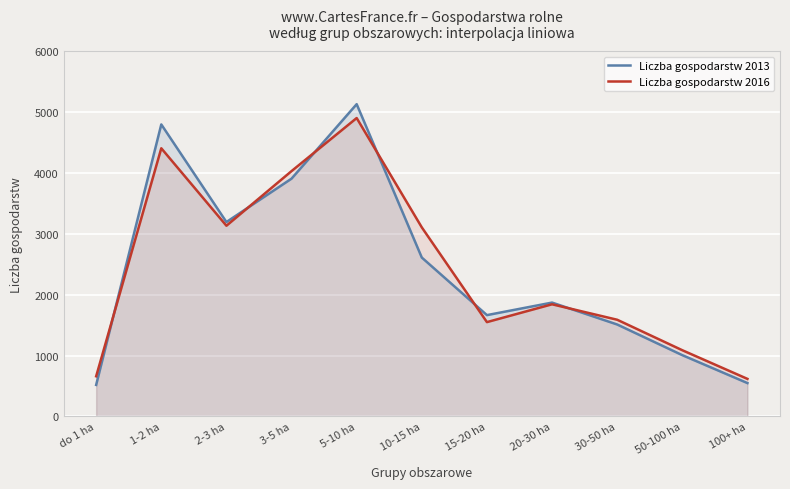

Reading left to right, transcribe all the data shown in this chart.

Liczba gospodarstw 2013: do 1 ha=517	1-2 ha=4798	2-3 ha=3194	3-5 ha=3907	5-10 ha=5131	10-15 ha=2610	15-20 ha=1664	20-30 ha=1870	30-50 ha=1510	50-100 ha=1006	100+ ha=547
Liczba gospodarstw 2016: do 1 ha=659	1-2 ha=4406	2-3 ha=3133	3-5 ha=4031	5-10 ha=4903	10-15 ha=3106	15-20 ha=1549	20-30 ha=1842	30-50 ha=1588	50-100 ha=1087	100+ ha=616